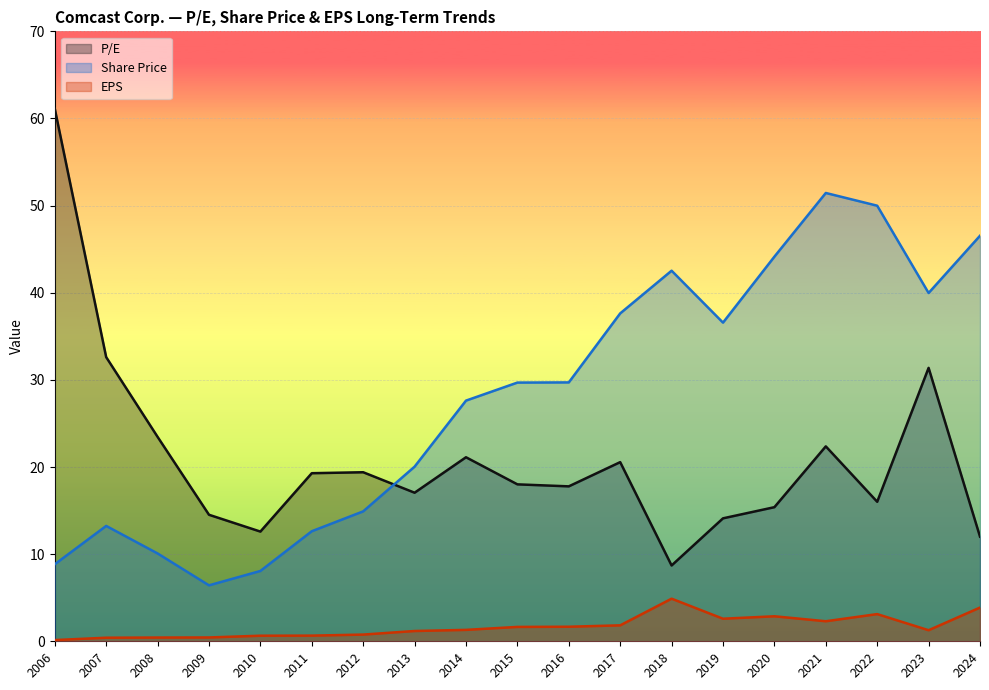

How many times do P/E and Share Price cross each other?

1